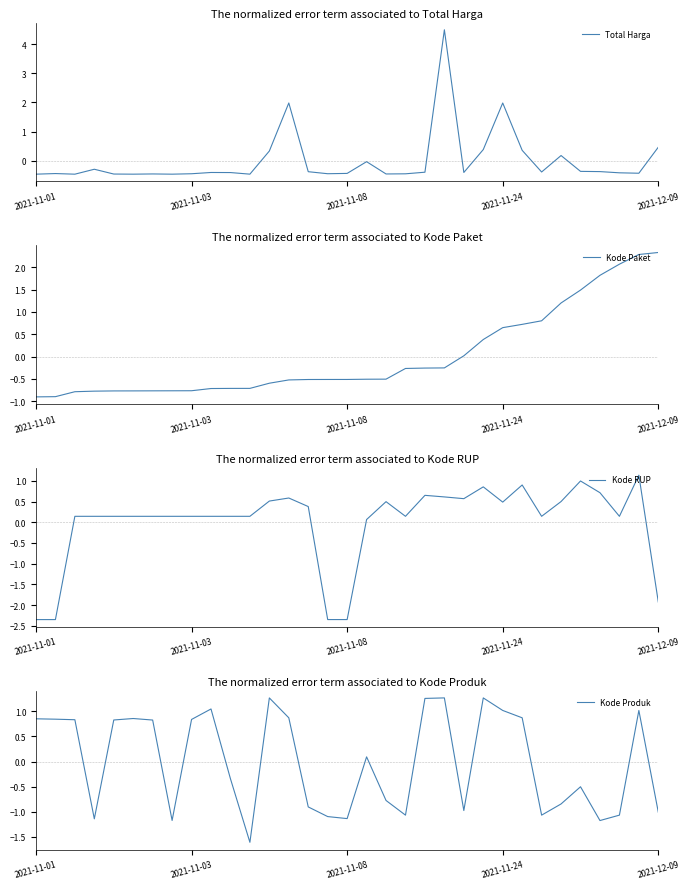

Which series has the widest spread of values?

Total Harga